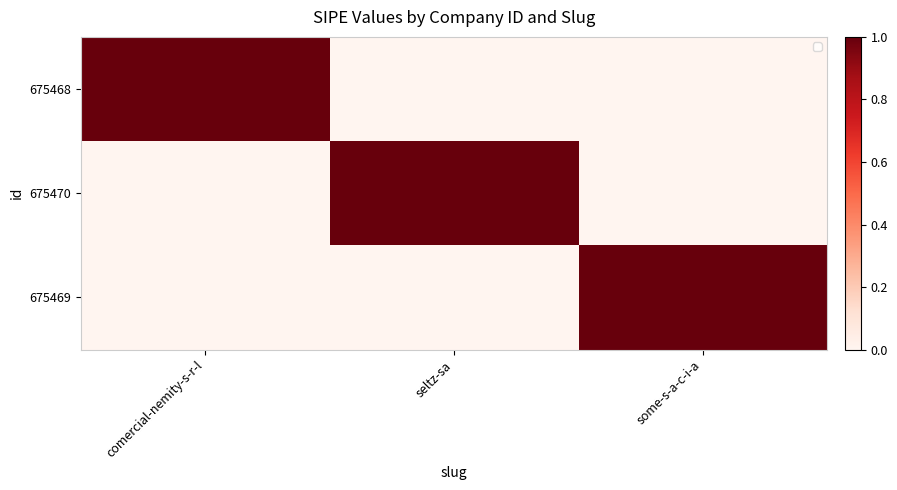

Reading left to right, transcribe all the data shown in this chart.

675468: comercial-nemity-s-r-l=1	seltz-sa=0	some-s-a-c-i-a=0
675470: comercial-nemity-s-r-l=0	seltz-sa=1	some-s-a-c-i-a=0
675469: comercial-nemity-s-r-l=0	seltz-sa=0	some-s-a-c-i-a=1